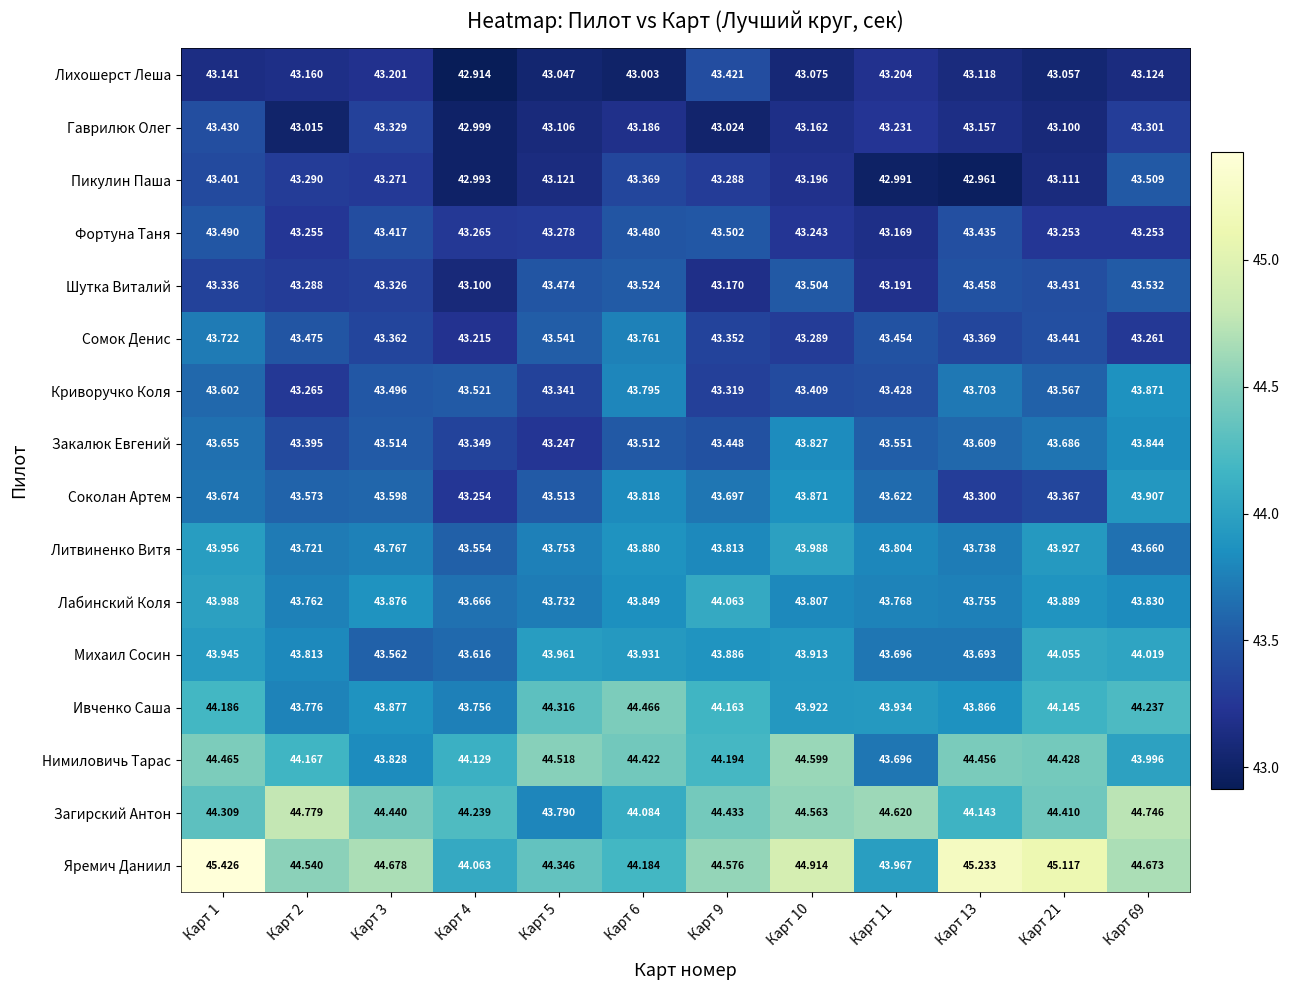

Which series has the largest total across all categories?

Яремич Даниил